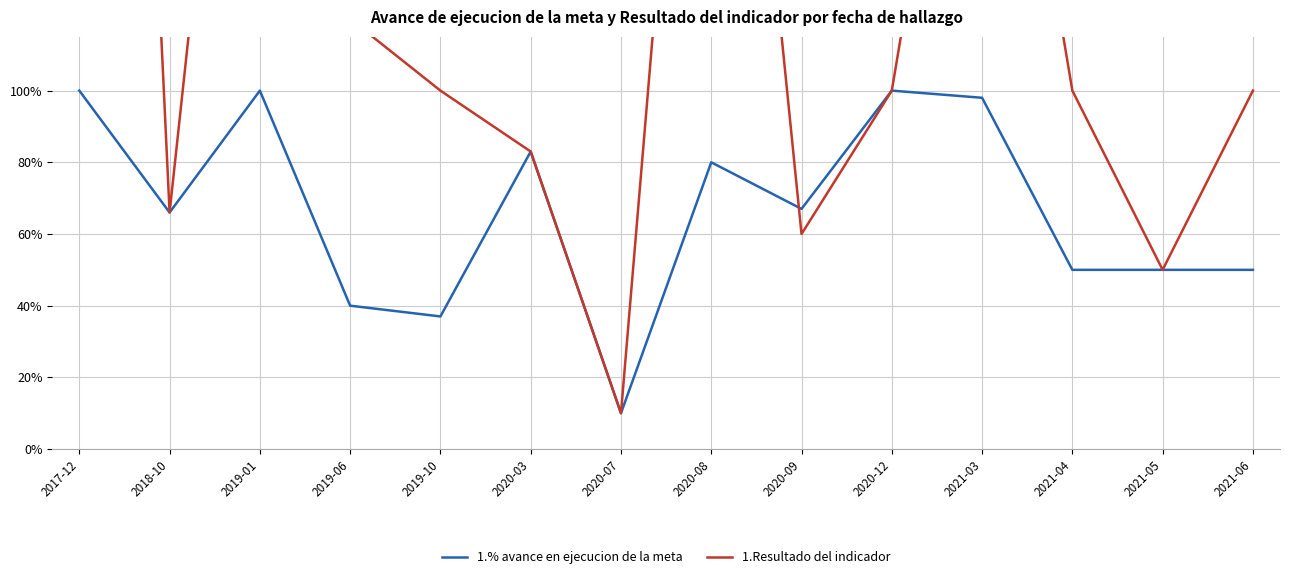

Reading right to left, extract all data points from this chart.

1.% avance en ejecucion de la meta: 2021-06=0.5	2021-05=0.5	2021-04=0.5	2021-03=1.0	2020-12=1.0	2020-09=0.7	2020-08=0.8	2020-07=0.1	2020-03=0.8	2019-10=0.4	2019-06=0.4	2019-01=1.0	2018-10=0.7	2017-12=1.0
1.Resultado del indicador: 2021-06=1.0	2021-05=0.5	2021-04=1.0	2021-03=2.5	2020-12=1.0	2020-09=0.6	2020-08=3.1	2020-07=0.1	2020-03=0.8	2019-10=1.0	2019-06=1.2	2019-01=3.0	2018-10=0.7	2017-12=6.0